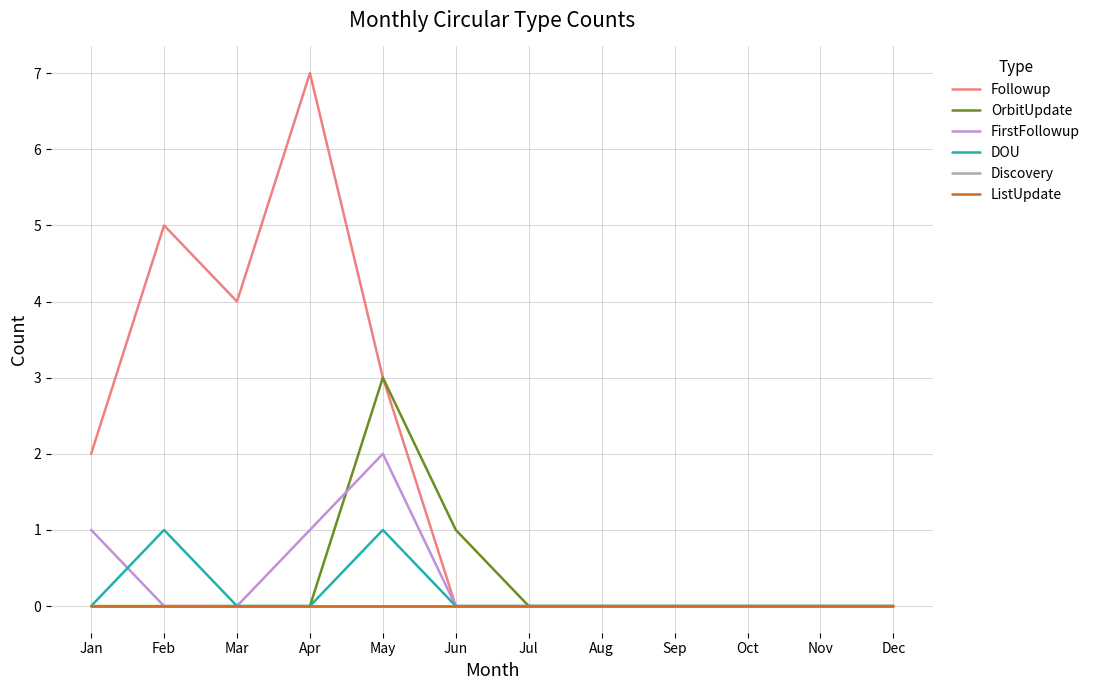

Does the chart have visible grid lines?

Yes